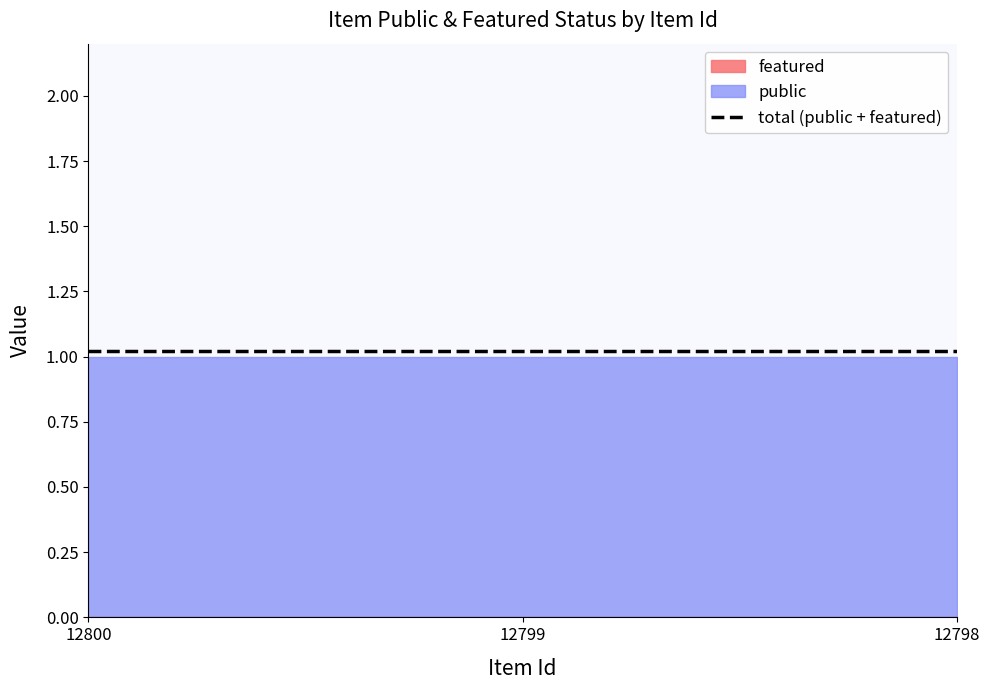

At which label is featured closest to 0?

12800